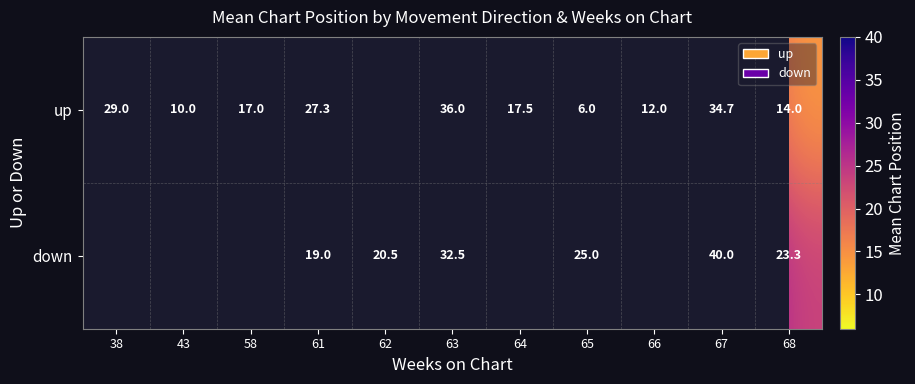

How many categories are shown in the chart?

11